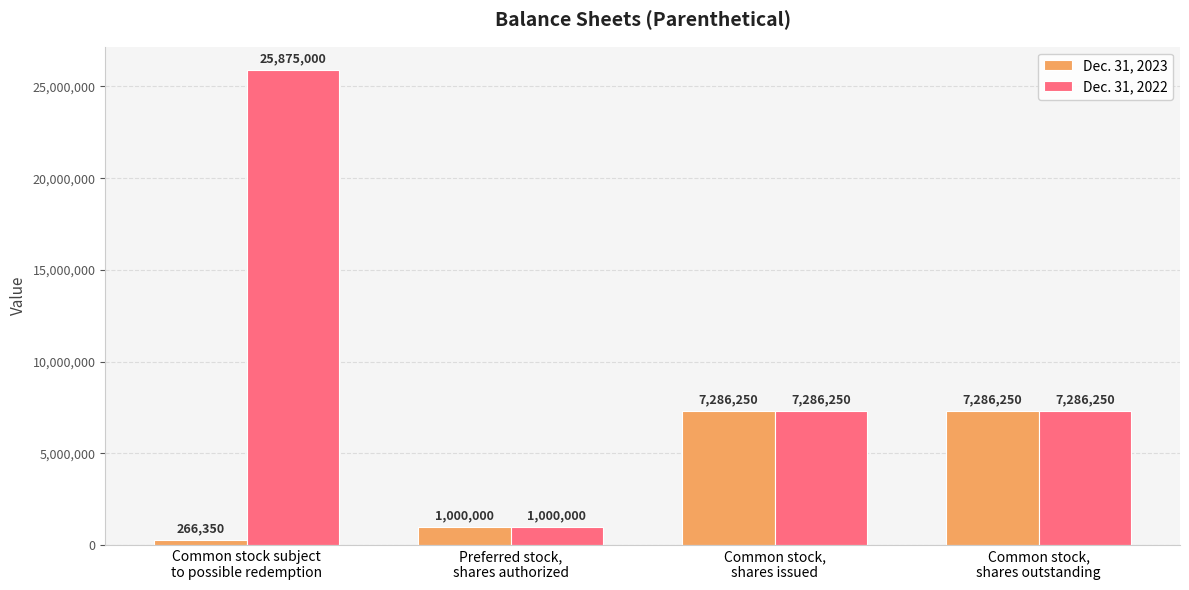

What is the sum of all Dec. 31, 2023 values?

15838850